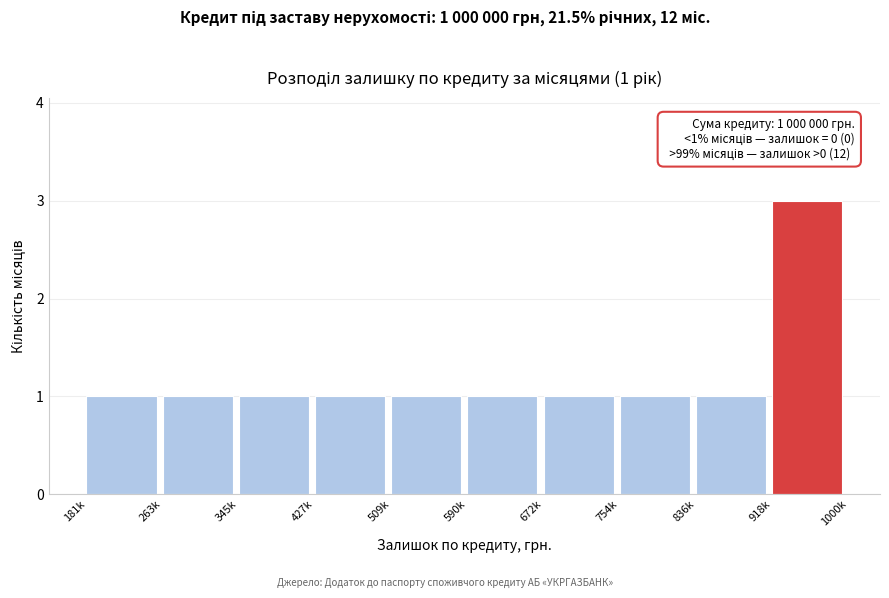

Reading left to right, extract all data points from this chart.

1	1	1	1	1	1	1	1	1	3